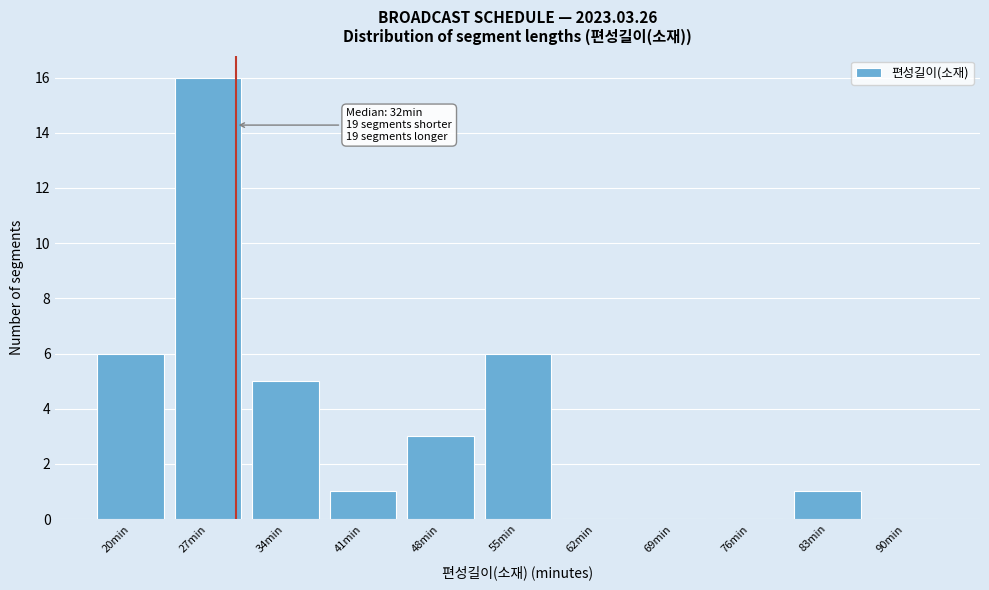

Reading right to left, transcribe all the data shown in this chart.

90min=0	83min=1	76min=0	69min=0	62min=0	55min=6	48min=3	41min=1	34min=5	27min=16	20min=6